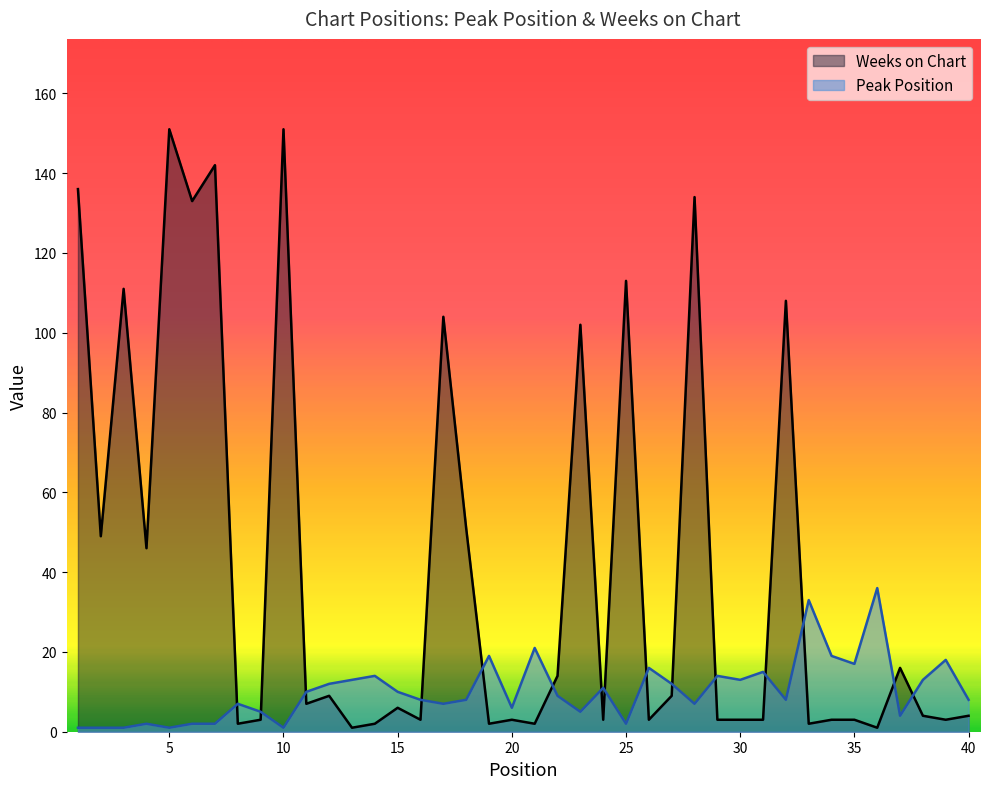

List the series in order of their overall mean, lowest first.

Peak Position, Weeks on Chart